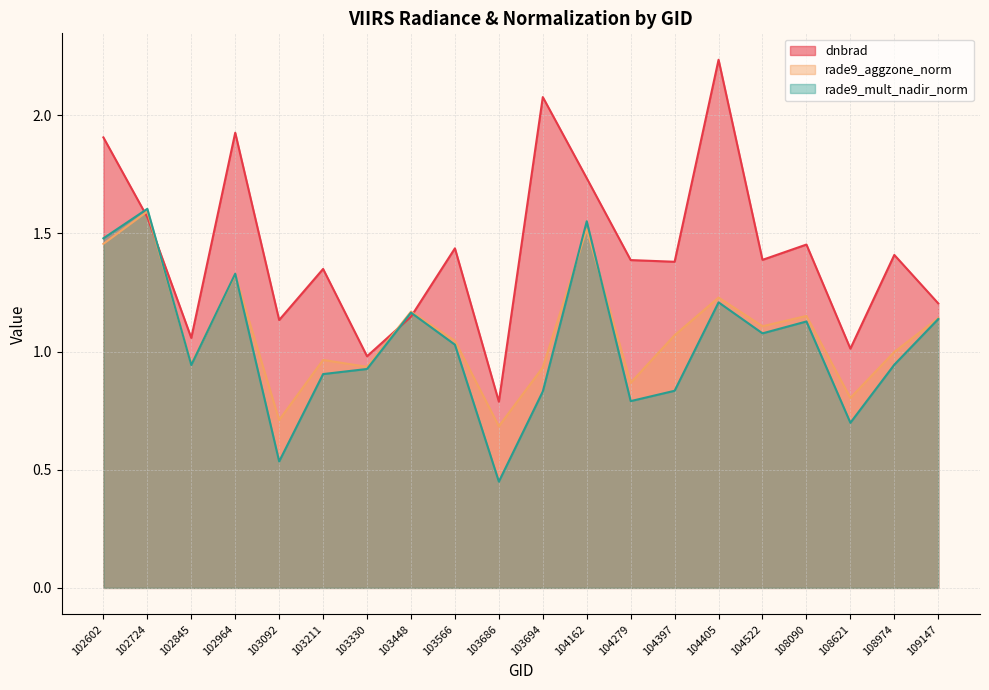

True or false: dnbrad has a value of 1.4 at 108974.

True